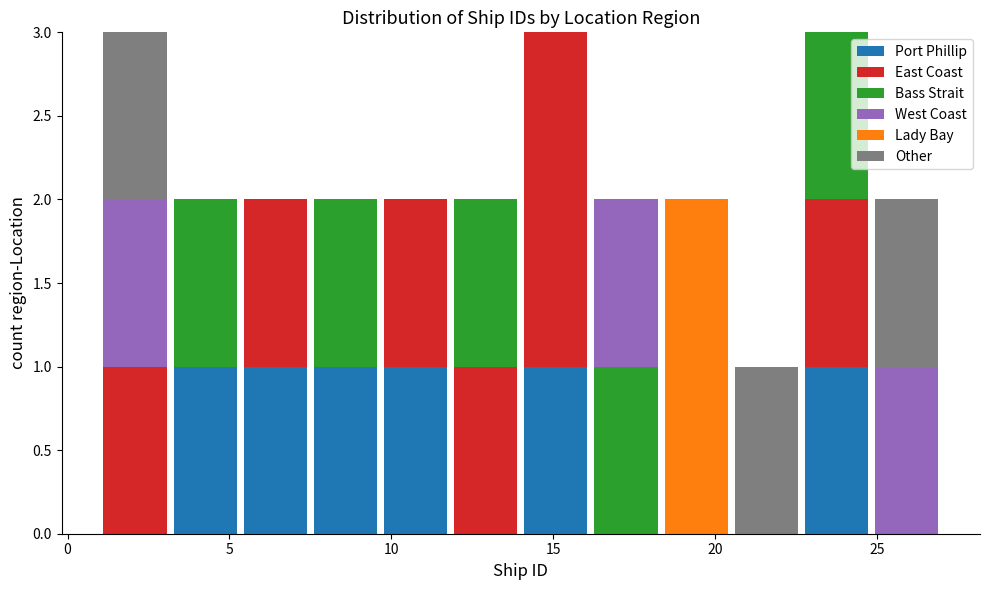

Reading left to right, transcribe this chart: for each stacked bar, give the range it covers on the x-axis and its total height. Neither the bar edges nor the heights are printed on the chart, so give them approximately, as read against the axes.

1.0 to 3.0: 3
3.0 to 5.5: 2
5.5 to 7.5: 2
7.5 to 9.5: 2
9.5 to 12.0: 2
12.0 to 14.0: 2
14.0 to 16.0: 3
16.0 to 18.5: 2
18.5 to 20.5: 2
20.5 to 22.5: 1
22.5 to 25.0: 3
25.0 to 27.0: 2